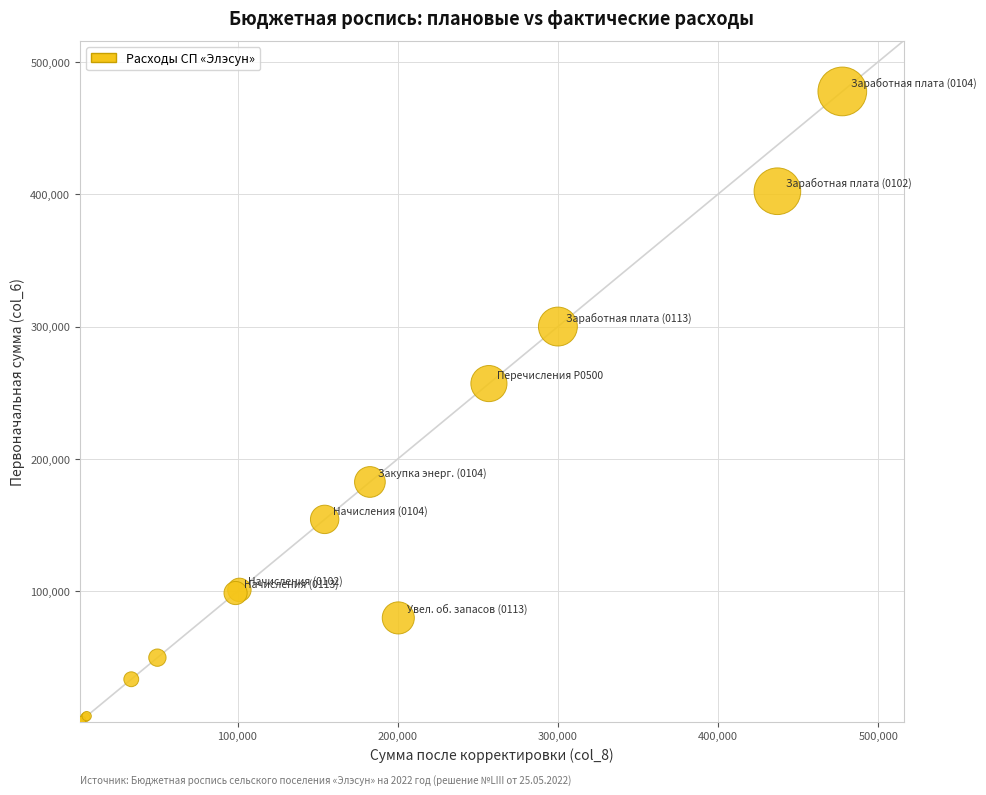

What Y value in the scatter plot is closest to 239771?

256950.0